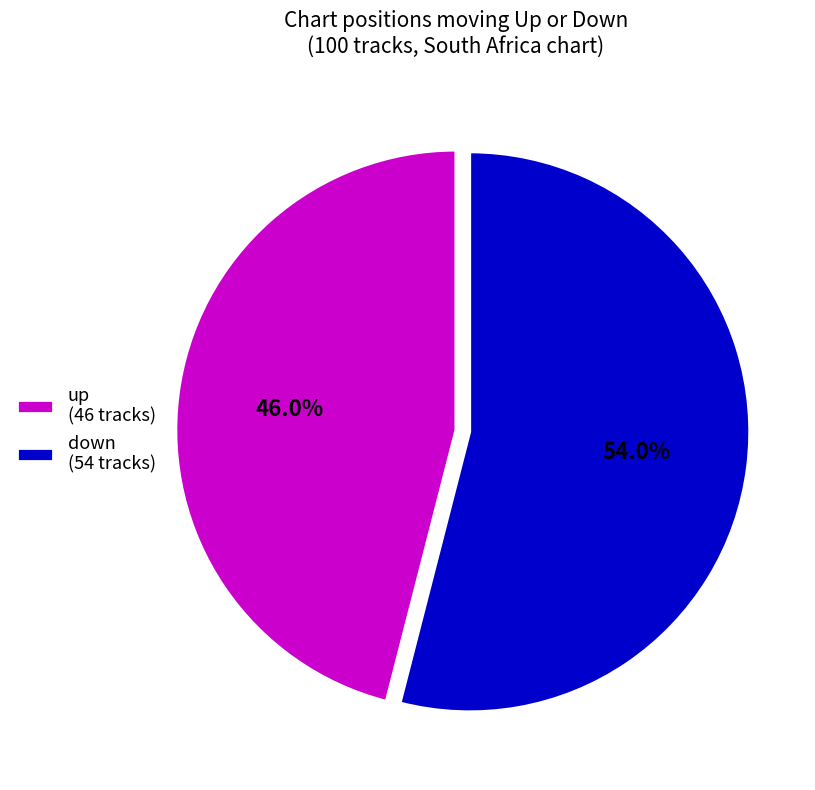

What percentage is the down slice, to the nearest percent?

54%